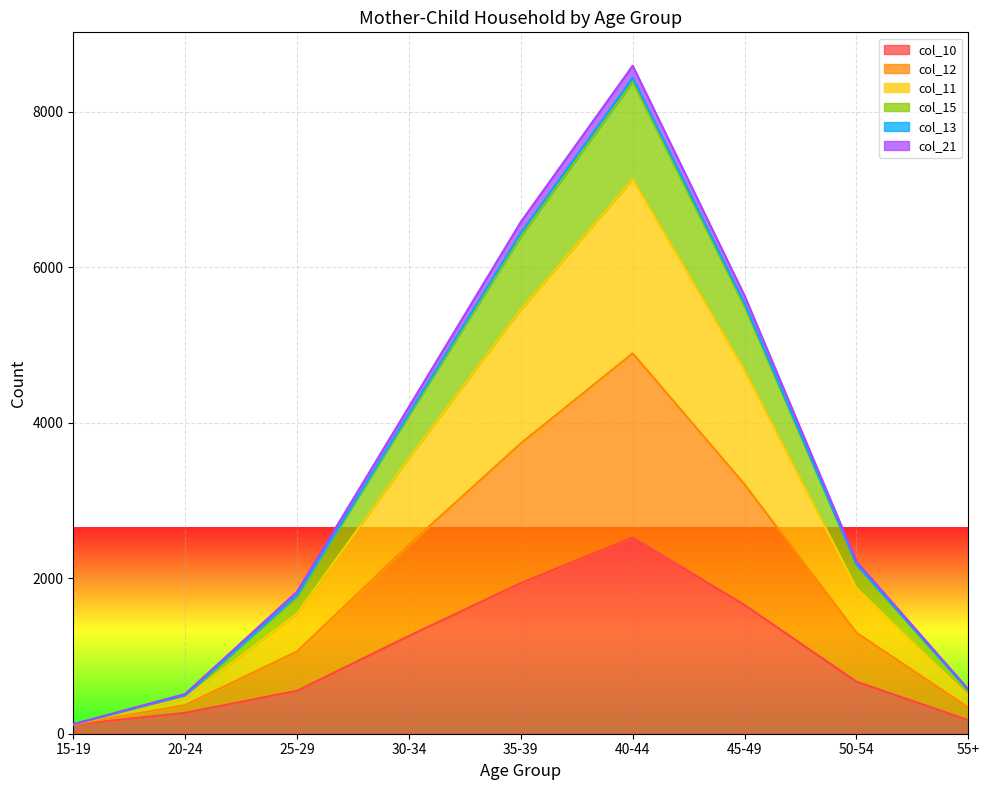

Is the value of col_21 at 15-19 greater than the value of col_13 at 35-39?

No